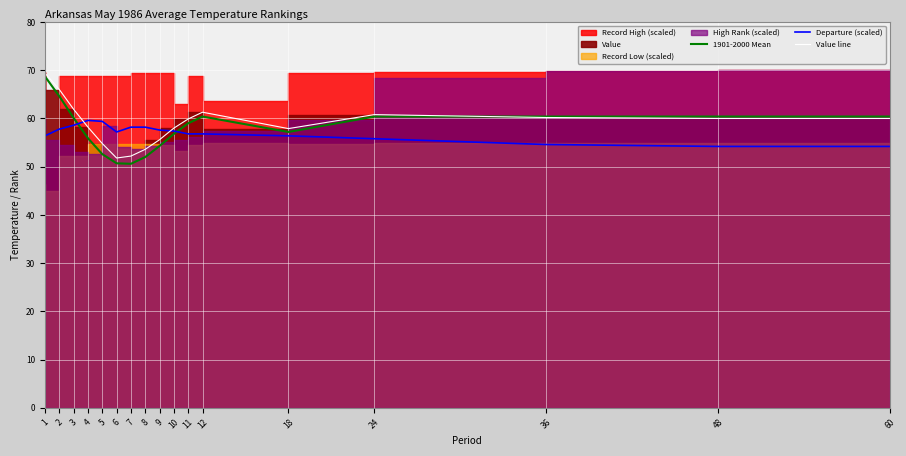

Which series has the largest range (max minus min)?

1901-2000 Mean